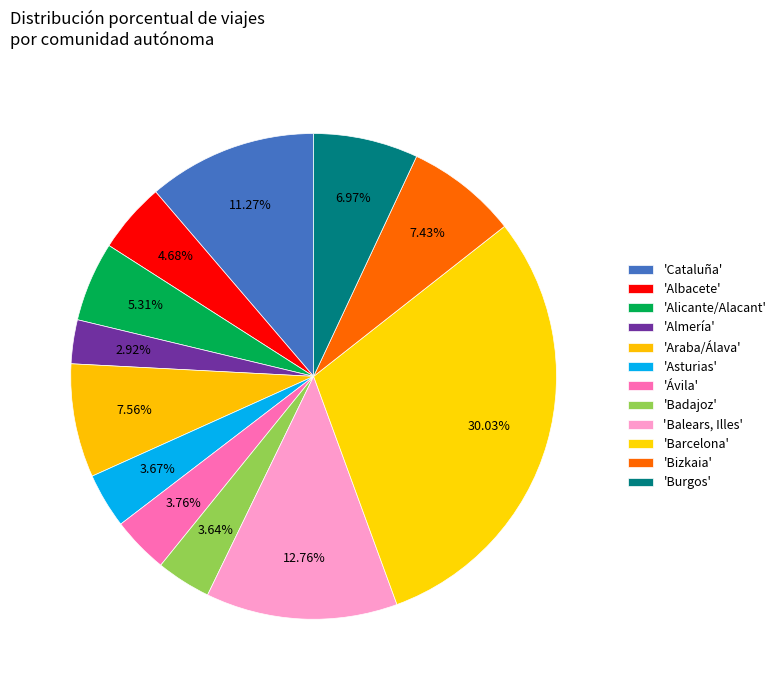

How many segments does this pie chart have?

12